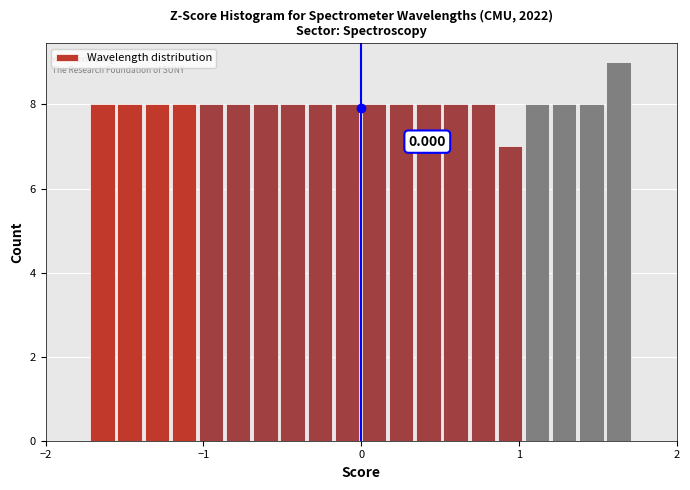

Around what value on the x-axis is the tallest bar? Give the approximate position of its centre, as read against the axis.

1.6